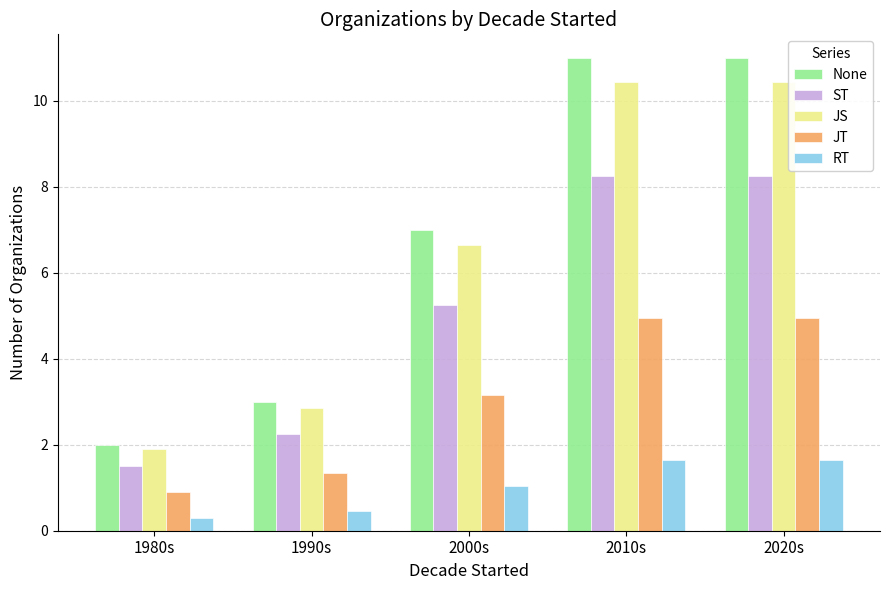

How many bars are there in each group?

5